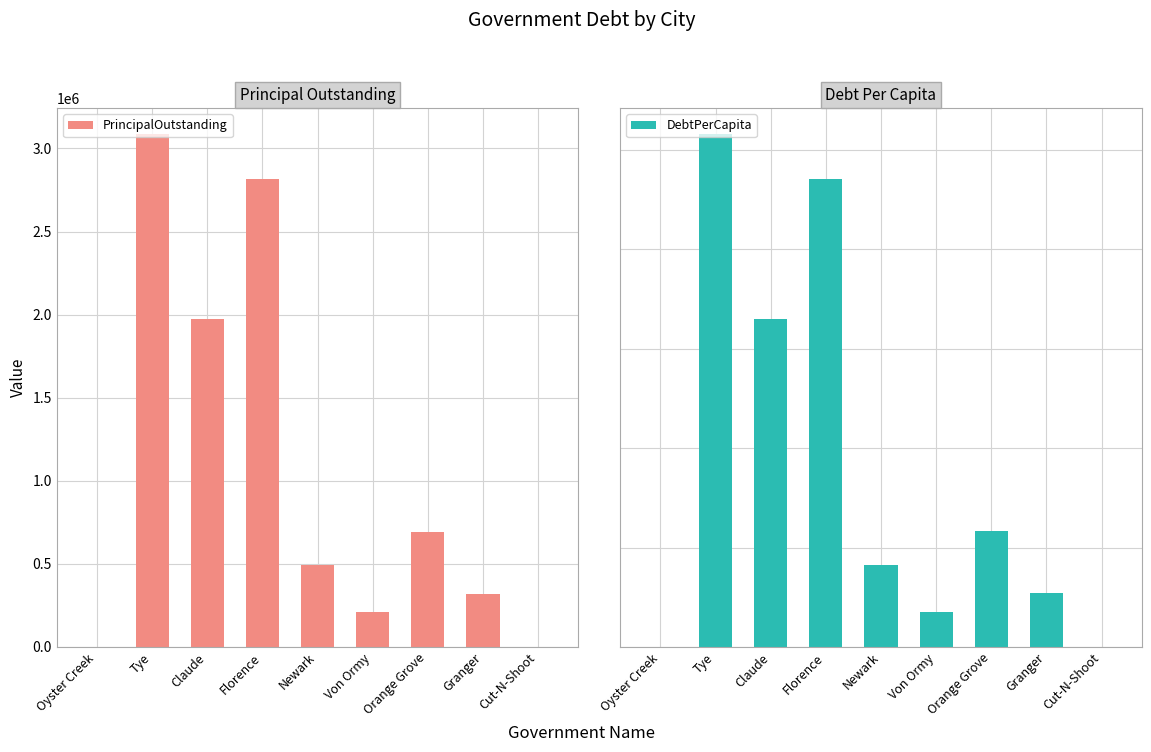

Reading right to left, what are all the values shown in this chart?

PrincipalOutstanding: Cut-N-Shoot=0.0	Granger=320000.0	Orange Grove=690000.0	Von Ormy=210000.0	Newark=492000.0	Florence=2814000.0	Claude=1975000.0	Tye=3089000.0	Oyster Creek=0.0
DebtPerCapita: Cut-N-Shoot=0.0	Granger=270.0	Orange Grove=582.3	Von Ormy=175.7	Newark=411.4	Florence=2352.8	Claude=1650.0	Tye=2580.6	Oyster Creek=0.0